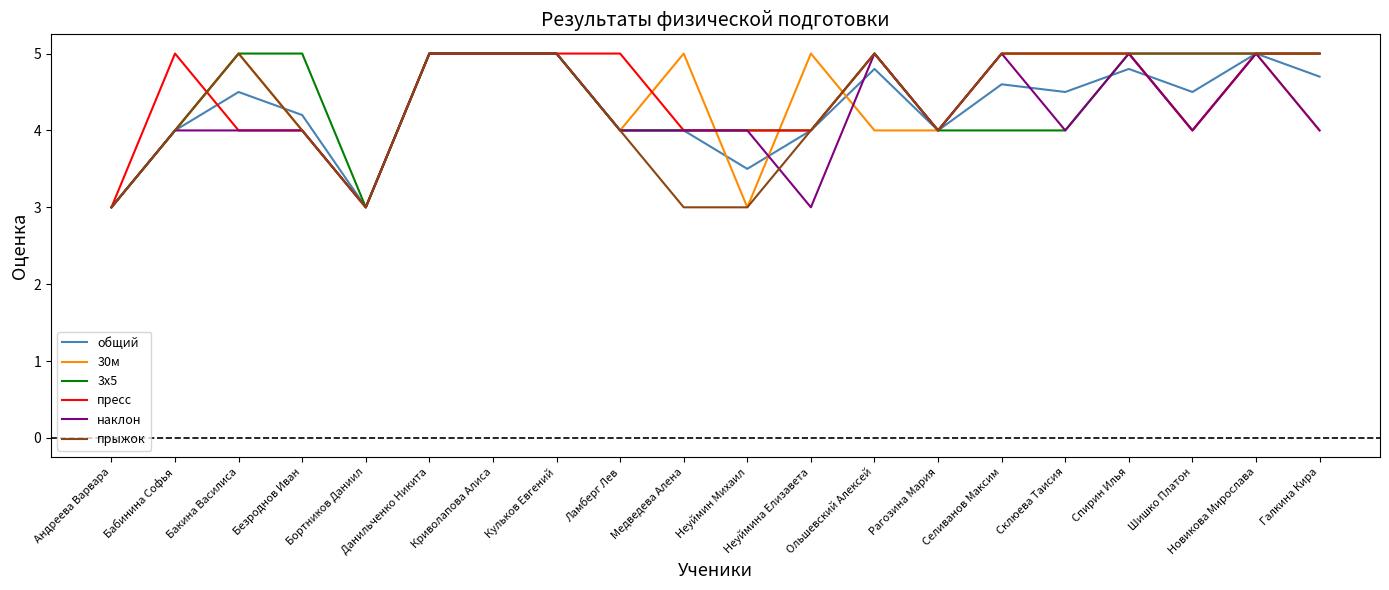

What position from the left is Данильченко Никита?

6